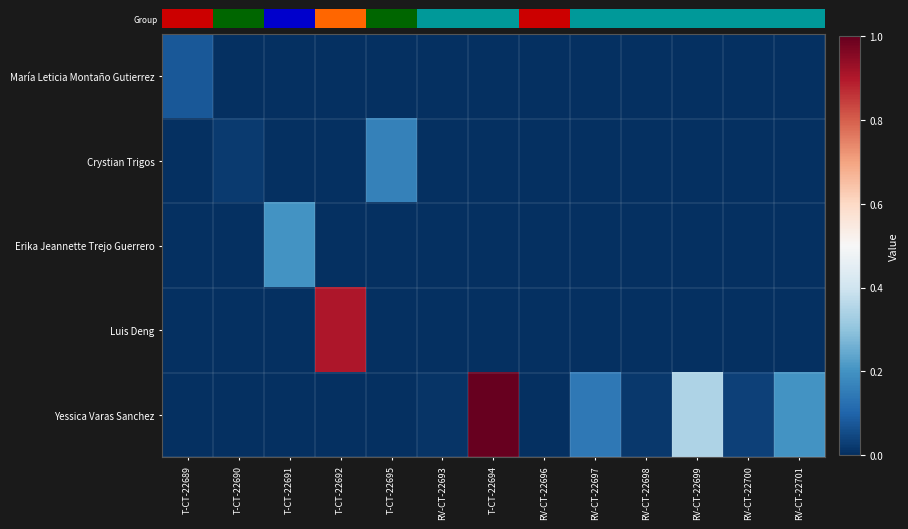

At which category is the sum across all series the highest?

T-CT-22694